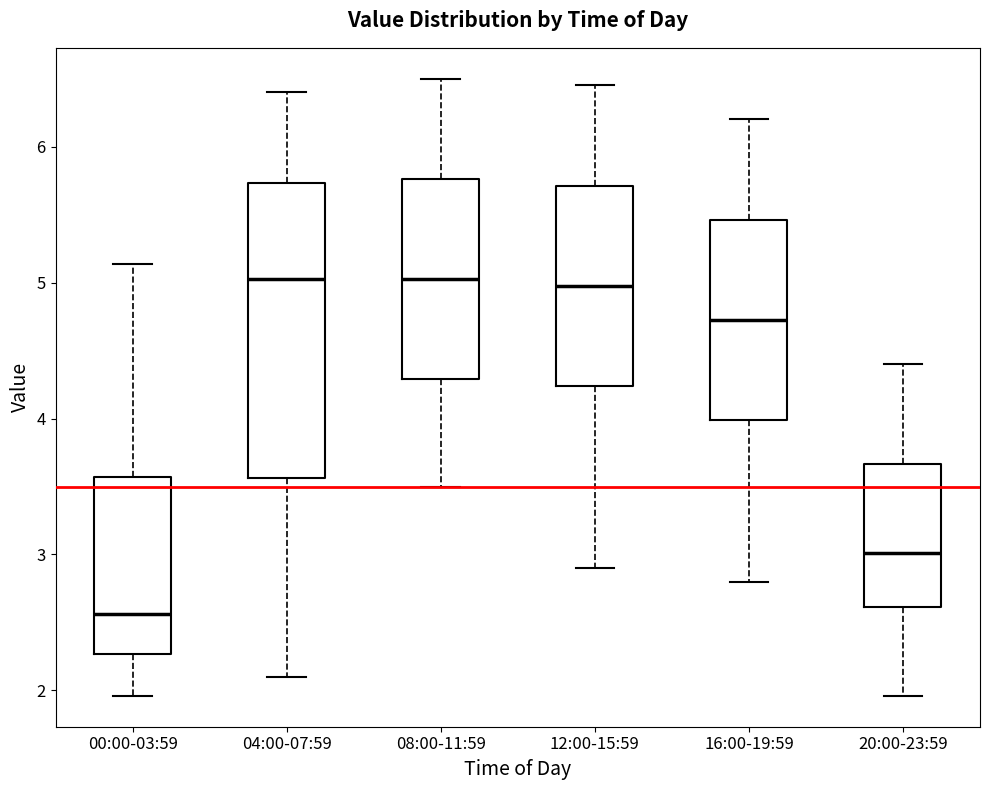

Which box's median line is the lowest?

00:00-03:59